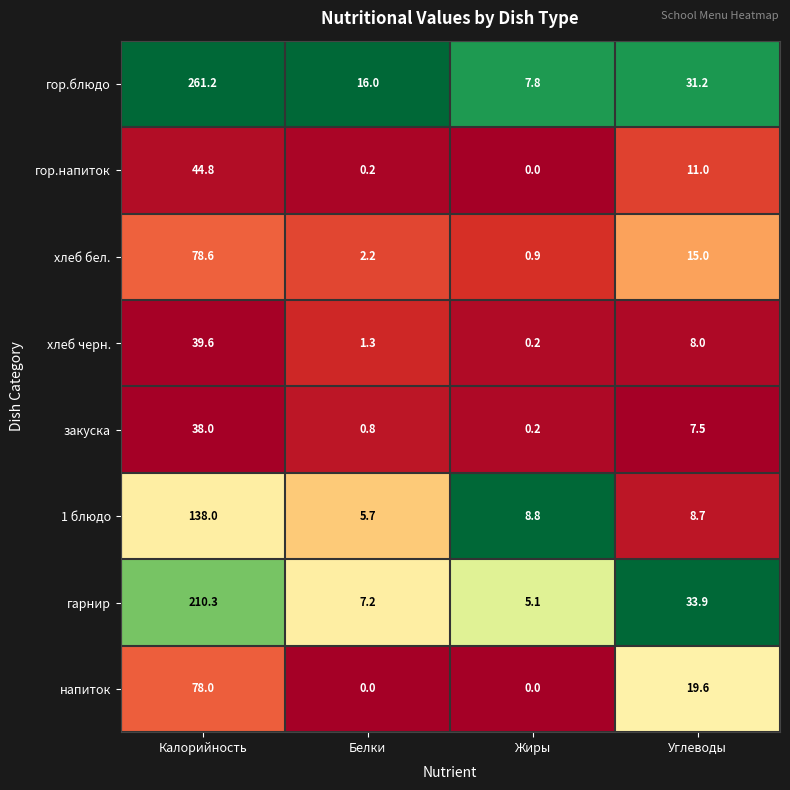

Which series has the largest range (max minus min)?

гор.блюдо